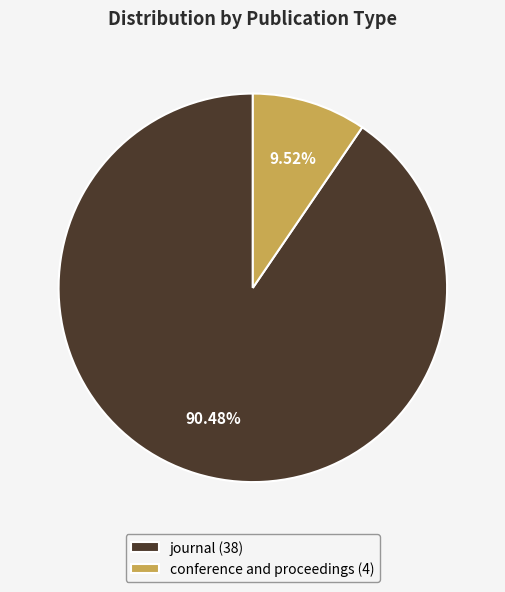

The journal slice represents 90% of the pie. True or false?

True